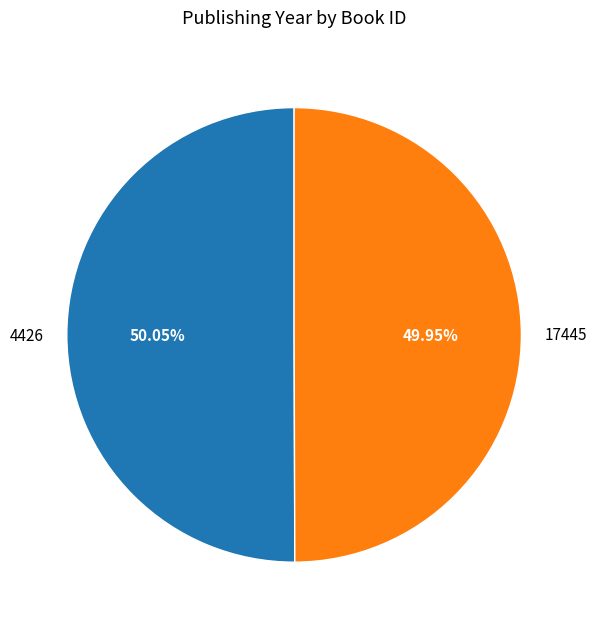

Combined, do 17445 and 4426 account for over 50%?

Yes